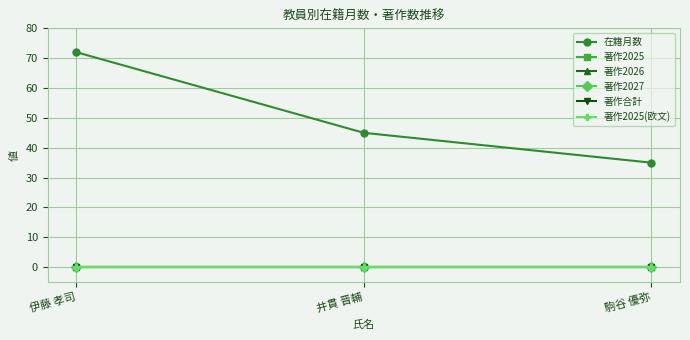

Is the value of 著作2027 at 井貫 晋輔 greater than the value of 著作2025 at 駒谷 優弥?

No